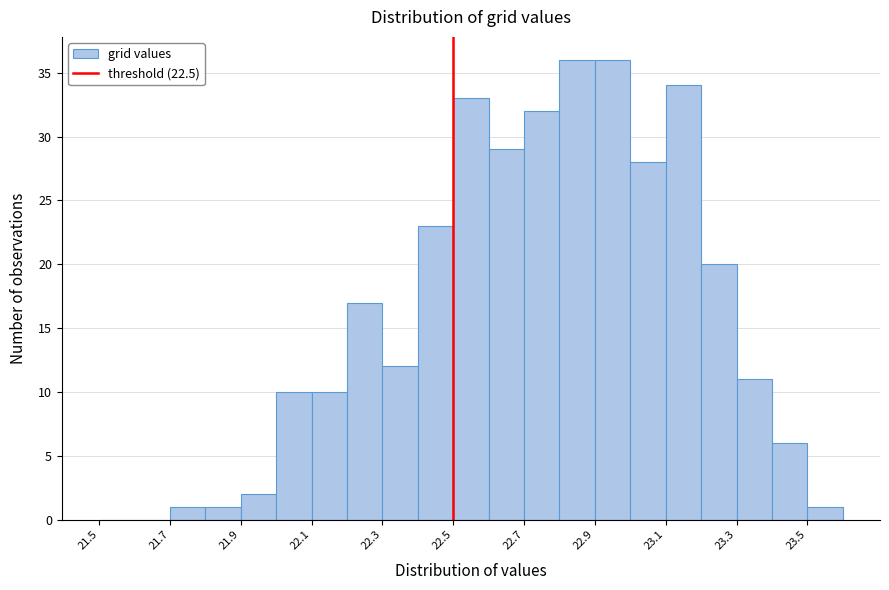

Reading left to right, list every bar in this chart as the range it spans on the x-axis followed by its height. The values are not printed on the chart, so give them approximately, as read against the axis.

21.5 to 21.6: 0
21.6 to 21.7: 0
21.7 to 21.8: 1
21.8 to 21.9: 1
21.9 to 22.0: 2
22.0 to 22.1: 10
22.1 to 22.2: 10
22.2 to 22.3: 17
22.3 to 22.4: 12
22.4 to 22.5: 23
22.5 to 22.6: 33
22.6 to 22.7: 29
22.7 to 22.8: 32
22.8 to 22.9: 36
22.9 to 23.0: 36
23.0 to 23.1: 28
23.1 to 23.2: 34
23.2 to 23.3: 20
23.3 to 23.4: 11
23.4 to 23.5: 6
23.5 to 23.6: 1